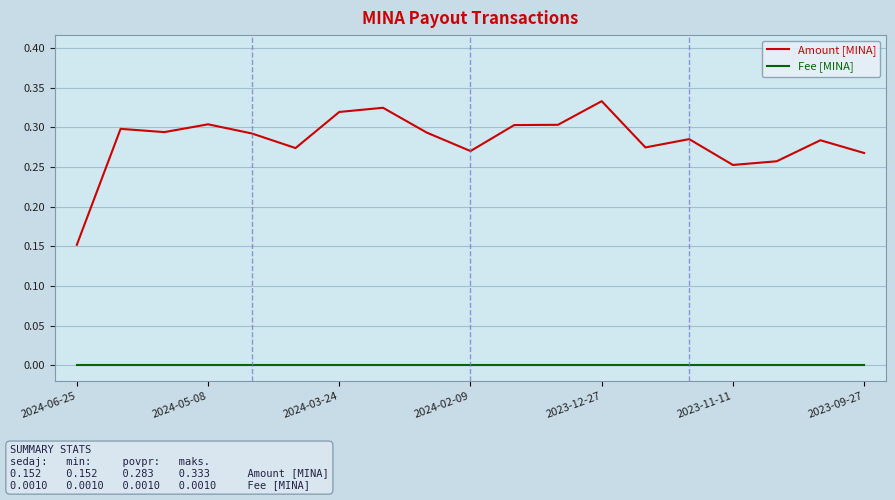

List the series in order of their overall mean, lowest first.

Fee [MINA], Amount [MINA]